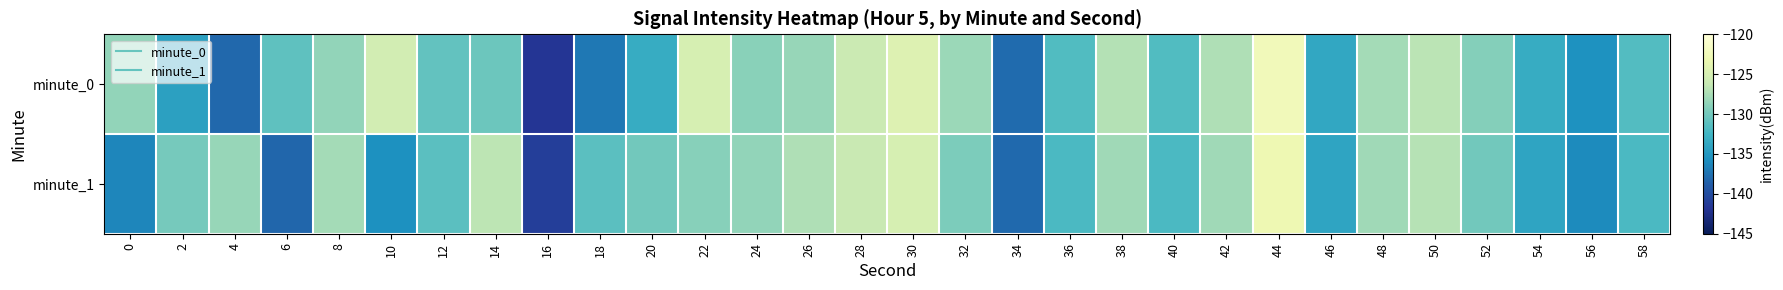

How many data points does each series have?

30